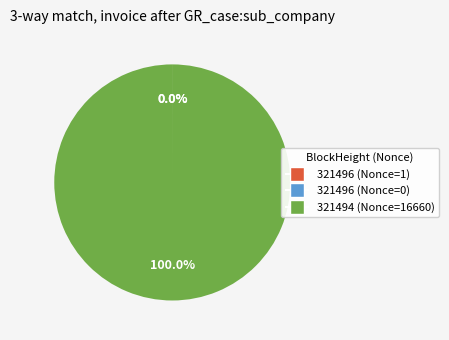

Which category accounts for the majority?

321494 (Nonce=16660)